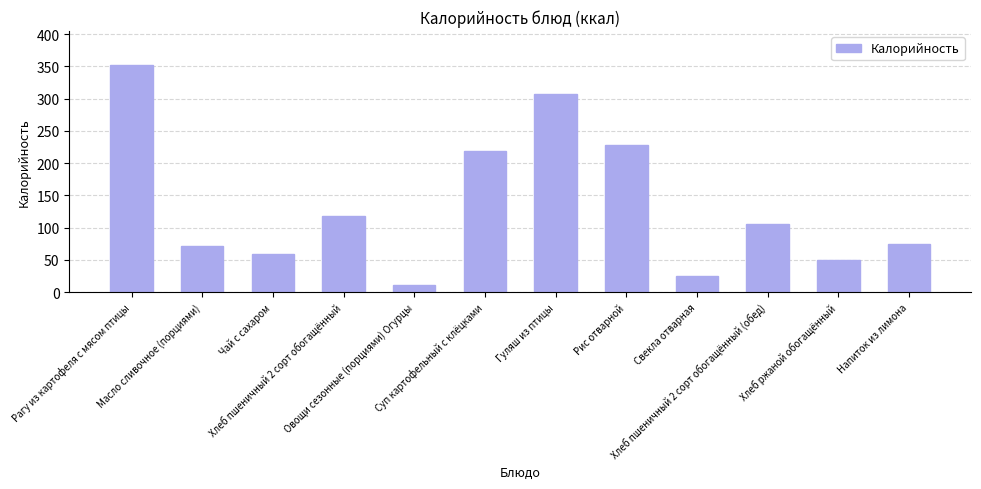

How many categories are shown in the chart?

12